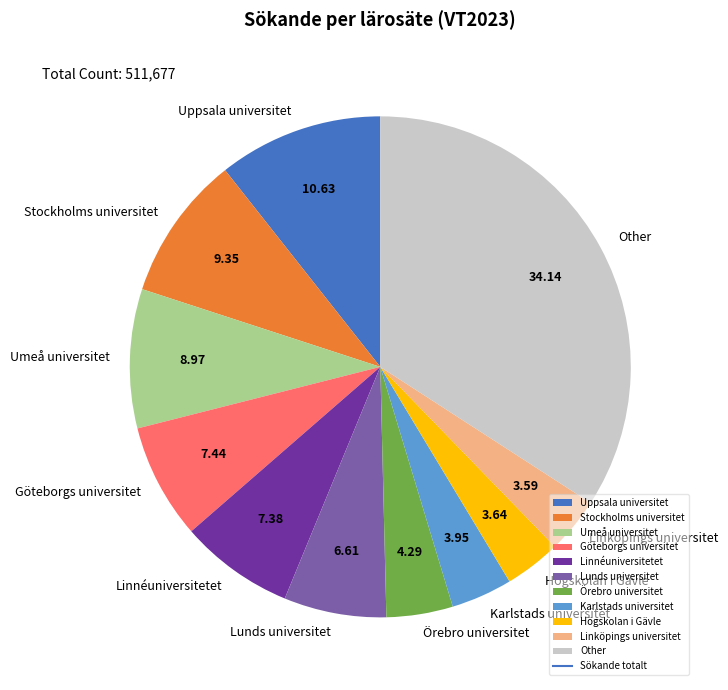

Approximately how many times larger is the value at Other compared to Uppsala universitet?

3.2